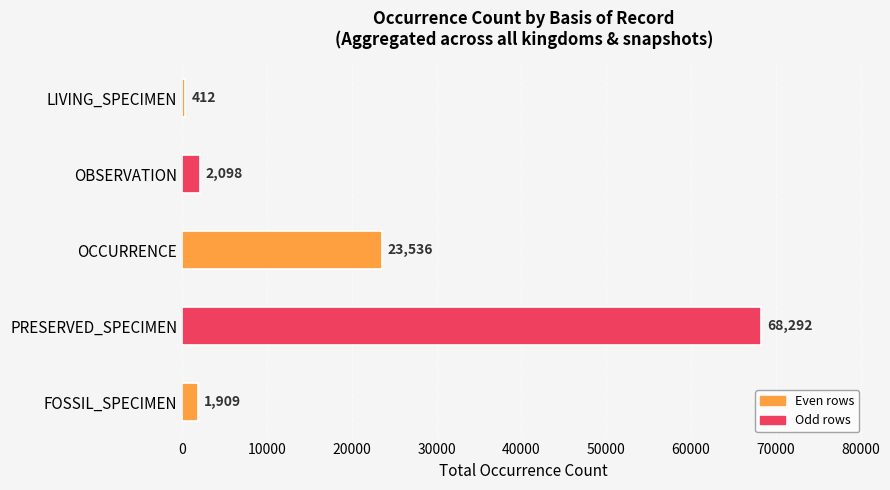

At which label is the value closest to 34352?

OCCURRENCE